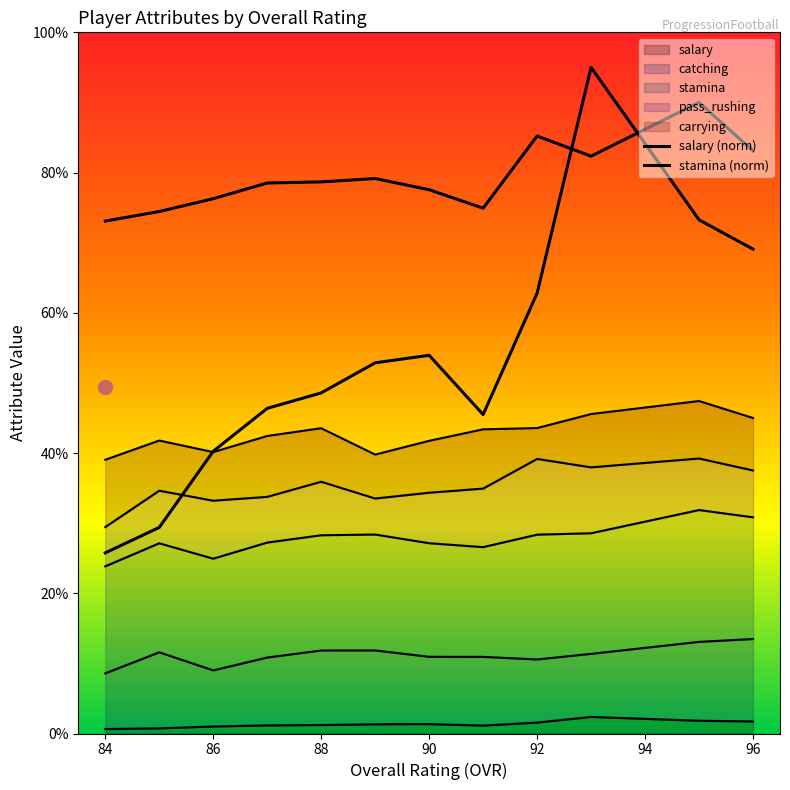

The value of stamina (norm) at 90 is 77.6. True or false?

True